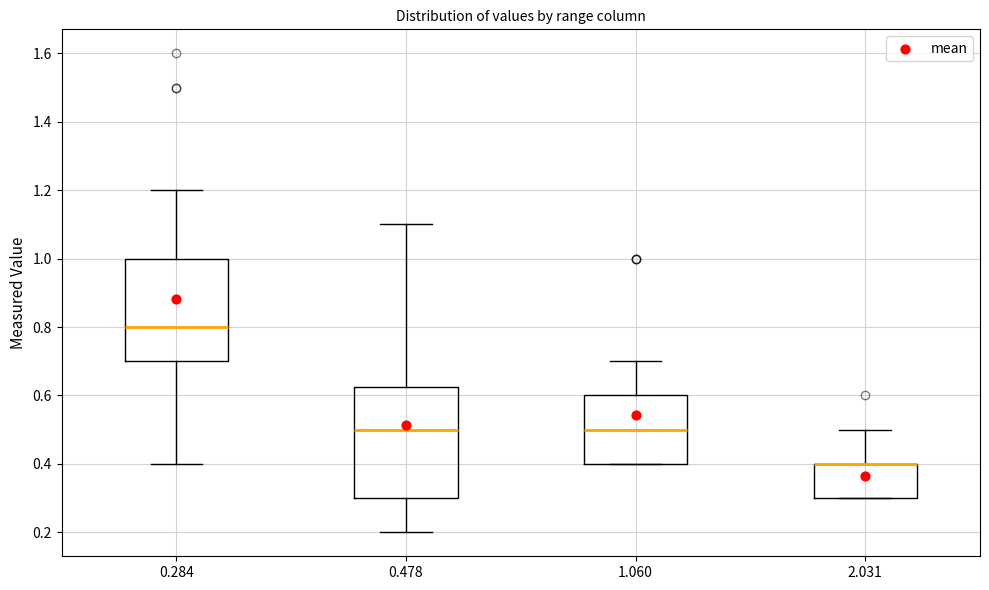

Which box is the tallest, from its lower edge to its upper edge?

0.478